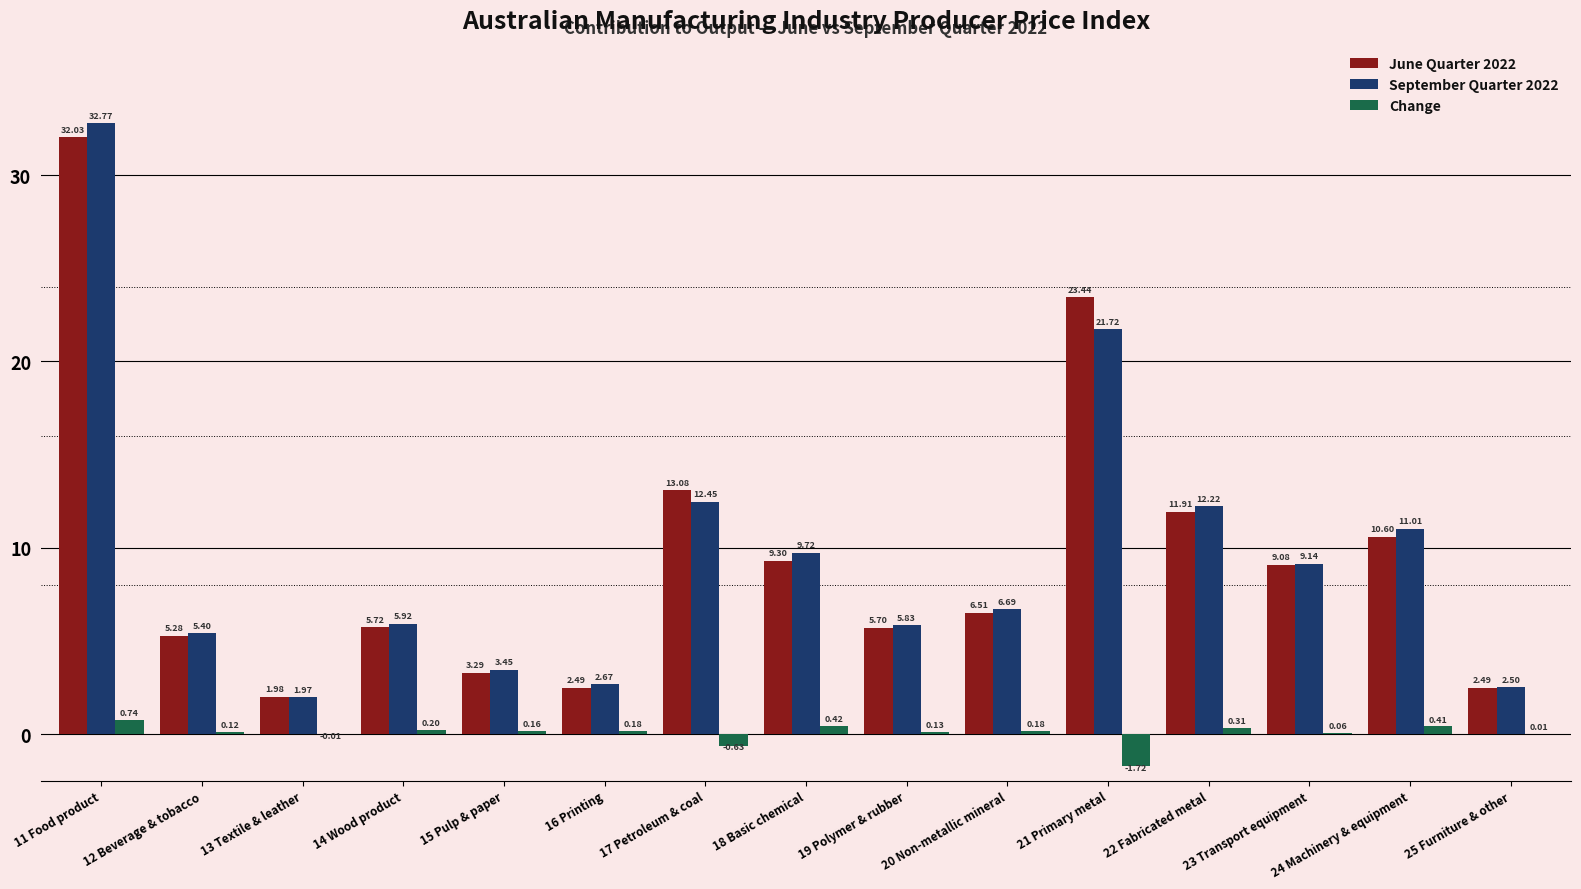

Count the number of data series in this chart.

3